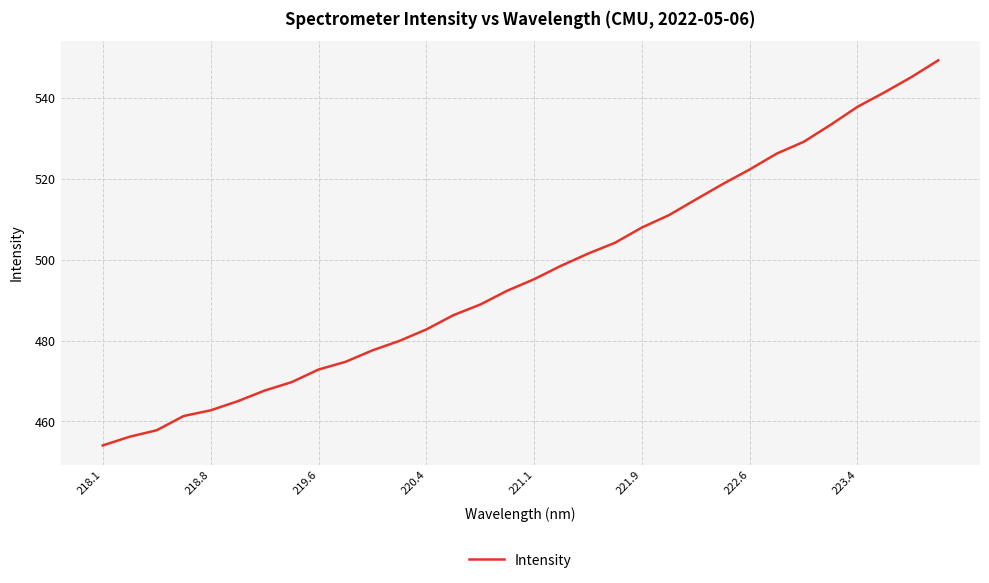

What is the minimum value shown in the chart?

454.1